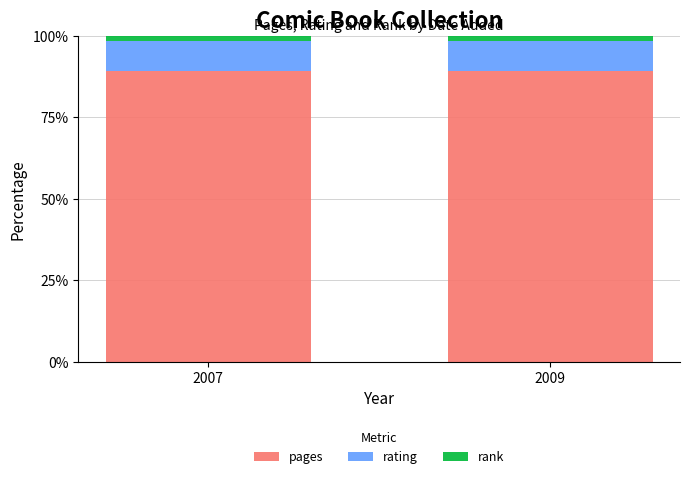

What is the lowest value of the pages series?

89.2